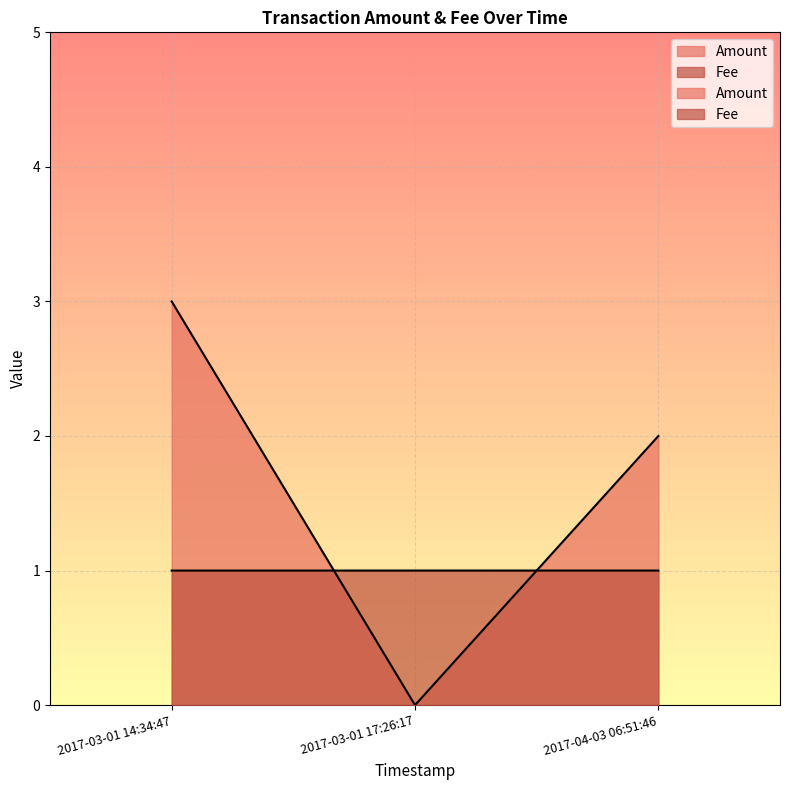

At which label is Fee closest to 1?

2017-03-01 17:26:17